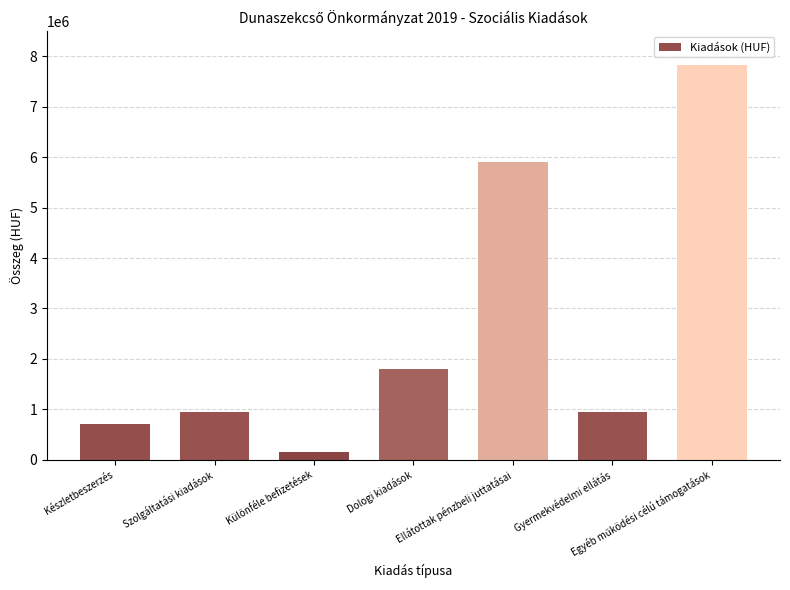

True or false: the data shows 5915000 at Ellátottak pénzbeli juttatásai.

True